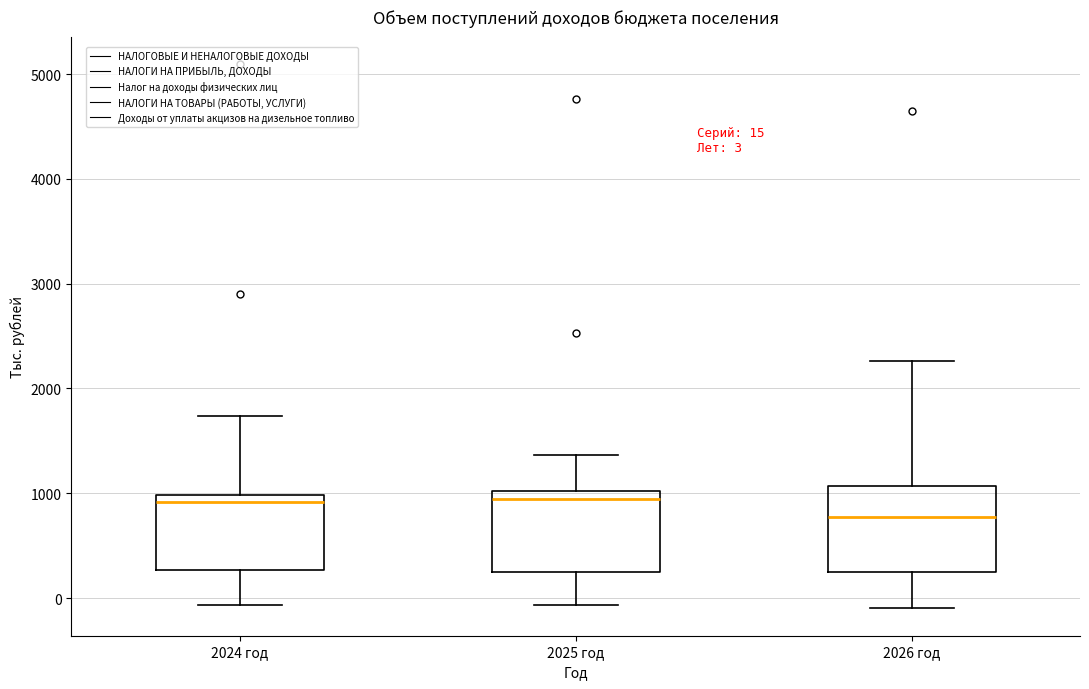

Which box has the lowest median line?

2026 год